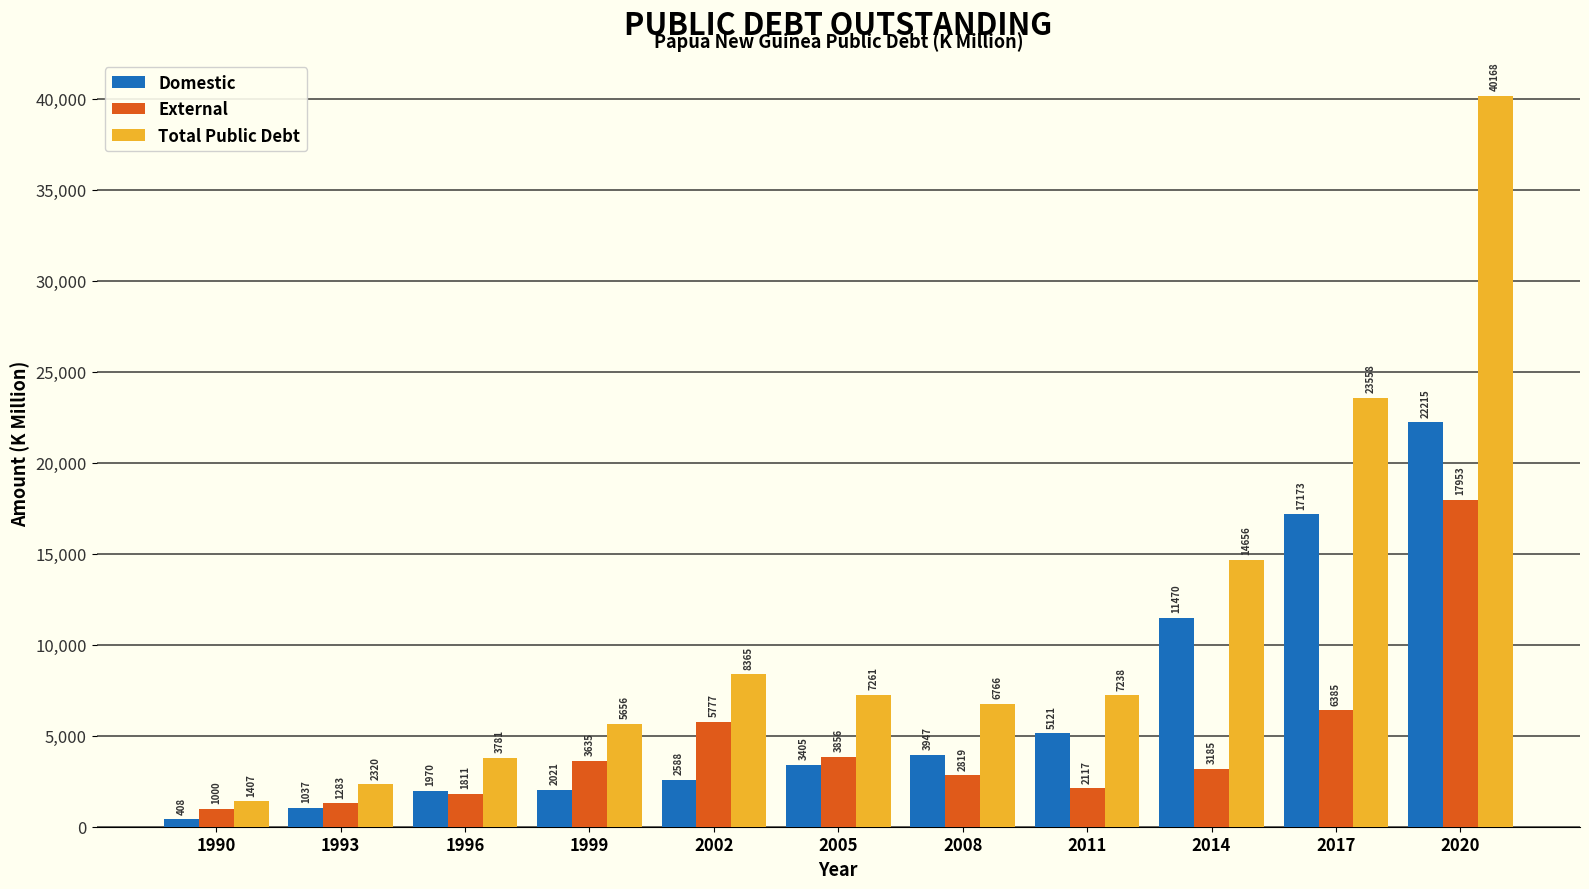

Which label corresponds to the smallest value in the chart?

1990